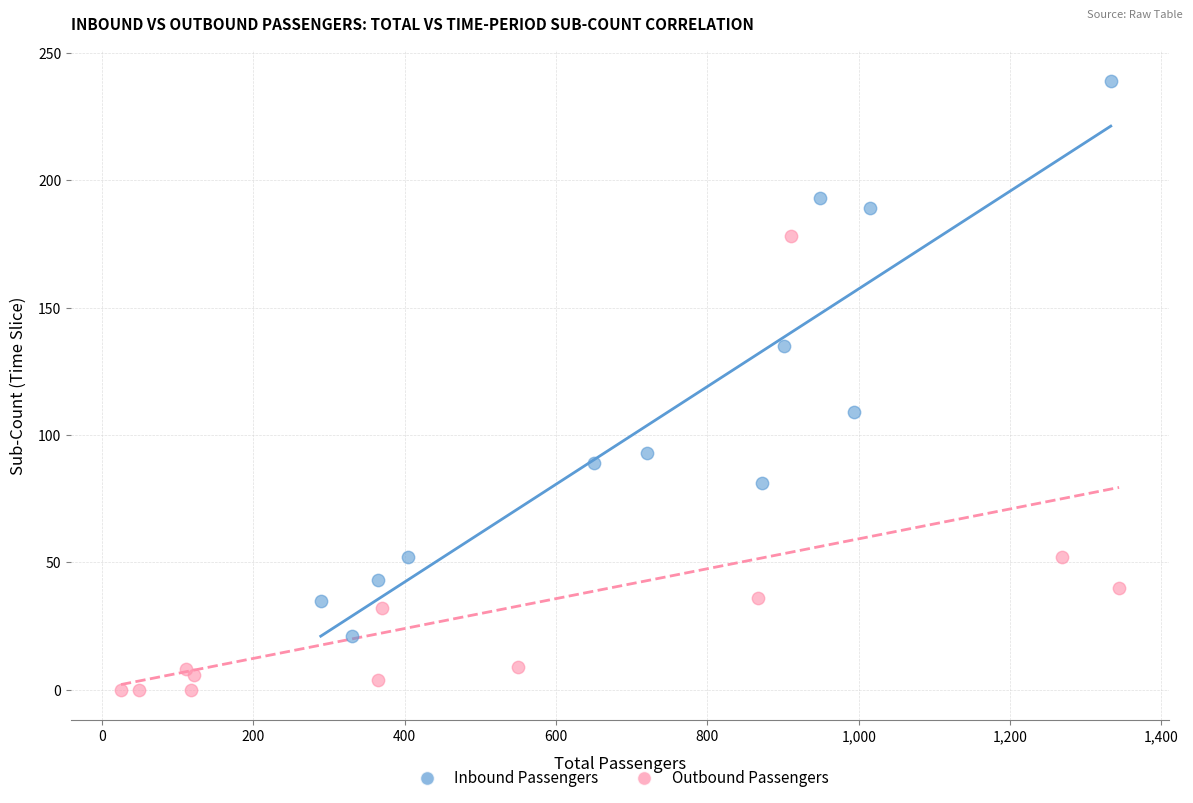

What are all the series names shown in the legend?

Inbound Passengers, Outbound Passengers